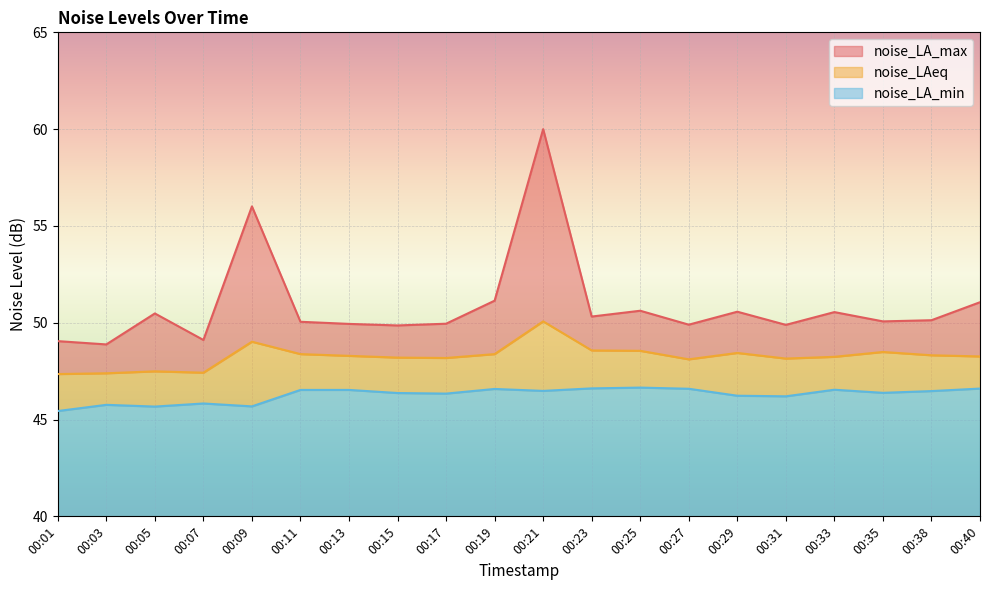

List the series in order of their peak value, highest first.

noise_LA_max, noise_LAeq, noise_LA_min